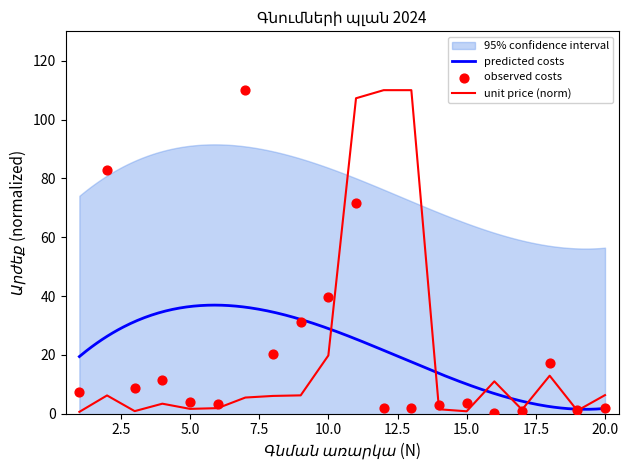

At which category is the sum across all series the highest?

11